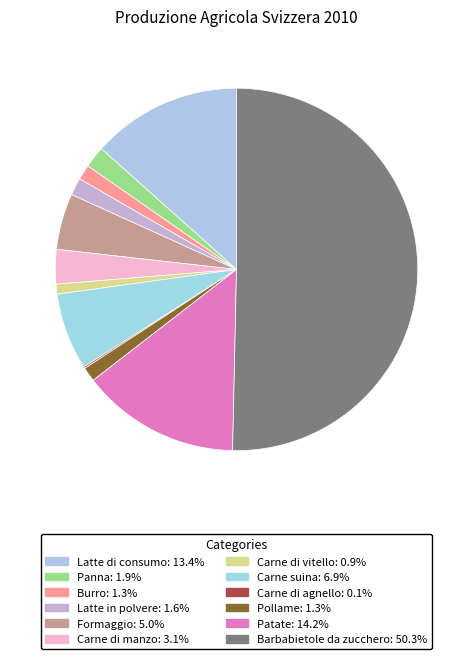

How many slices are in this pie chart?

12